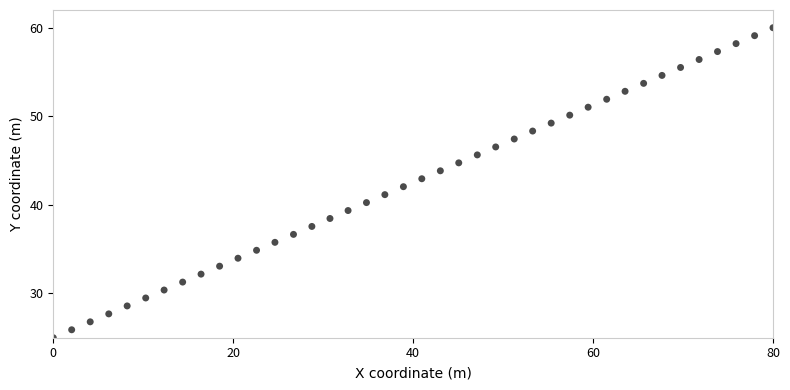

What is the range of X values (max minus min)?

80.0